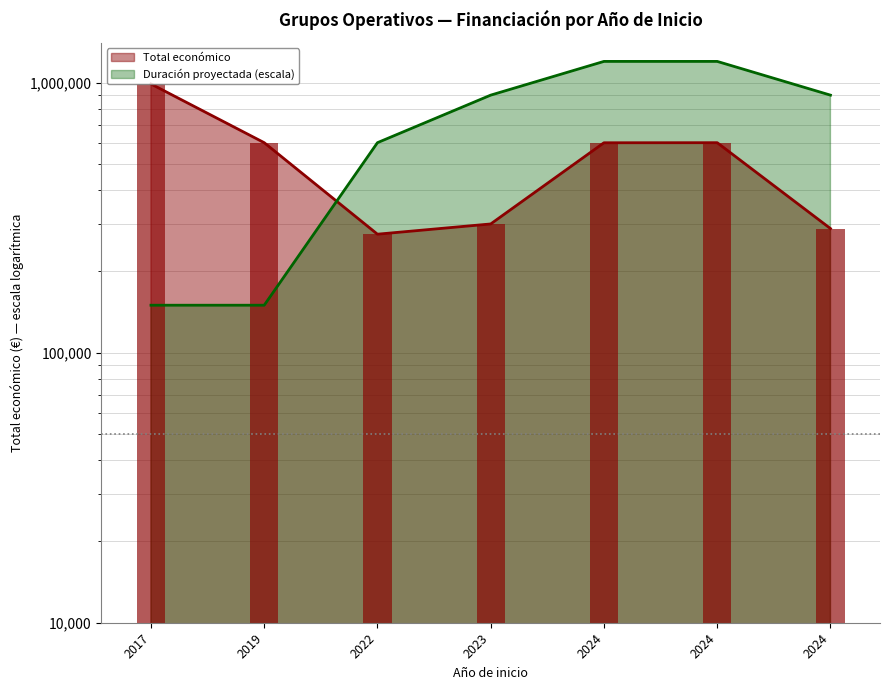

Which category has the lowest value in the Total económico series?

2022